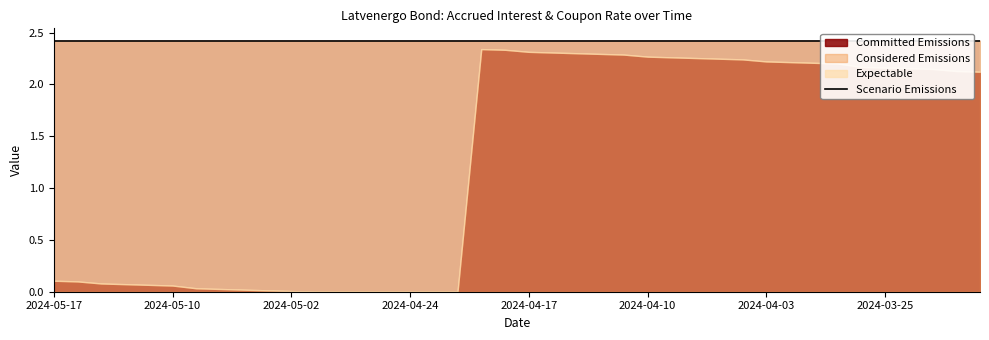

Reading left to right, what are all the values shown in this chart?

Accrued interest: 2024-05-17=0.1	2024-05-16=0.1	2024-05-15=0.1	2024-05-14=0.1	2024-05-13=0.1	2024-05-10=0.1	2024-05-08=0.0	2024-05-07=0.0	2024-05-06=0.0	2024-05-03=0.0	2024-05-02=0.0	2024-04-30=-0.0	2024-04-29=-0.0	2024-04-26=-0.0	2024-04-25=-0.0	2024-04-24=-0.1	2024-04-23=-0.1	2024-04-22=-0.1	2024-04-19=2.3	2024-04-18=2.3	2024-04-17=2.3	2024-04-16=2.3	2024-04-15=2.3	2024-04-12=2.3	2024-04-11=2.3	2024-04-10=2.3	2024-04-09=2.3	2024-04-08=2.3	2024-04-05=2.2	2024-04-04=2.2	2024-04-03=2.2	2024-04-02=2.2	2024-03-28=2.2	2024-03-27=2.2	2024-03-26=2.2	2024-03-25=2.2	2024-03-22=2.2	2024-03-21=2.1	2024-03-20=2.1	2024-03-19=2.1
Coupon rate (%): 2024-05-17=2.4	2024-05-16=2.4	2024-05-15=2.4	2024-05-14=2.4	2024-05-13=2.4	2024-05-10=2.4	2024-05-08=2.4	2024-05-07=2.4	2024-05-06=2.4	2024-05-03=2.4	2024-05-02=2.4	2024-04-30=2.4	2024-04-29=2.4	2024-04-26=2.4	2024-04-25=2.4	2024-04-24=2.4	2024-04-23=2.4	2024-04-22=2.4	2024-04-19=2.4	2024-04-18=2.4	2024-04-17=2.4	2024-04-16=2.4	2024-04-15=2.4	2024-04-12=2.4	2024-04-11=2.4	2024-04-10=2.4	2024-04-09=2.4	2024-04-08=2.4	2024-04-05=2.4	2024-04-04=2.4	2024-04-03=2.4	2024-04-02=2.4	2024-03-28=2.4	2024-03-27=2.4	2024-03-26=2.4	2024-03-25=2.4	2024-03-22=2.4	2024-03-21=2.4	2024-03-20=2.4	2024-03-19=2.4